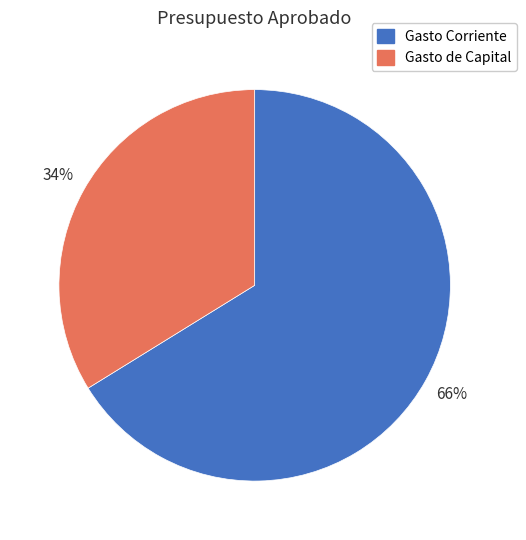

What is the smallest slice in the pie chart?

Gasto de Capital